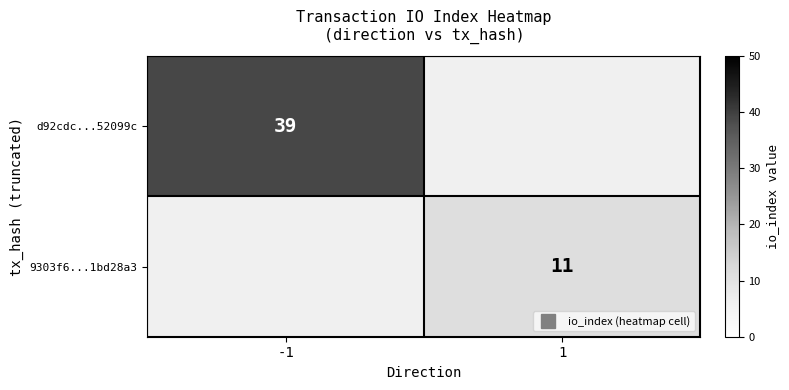

At which category does the chart reach its peak across all series?

-1